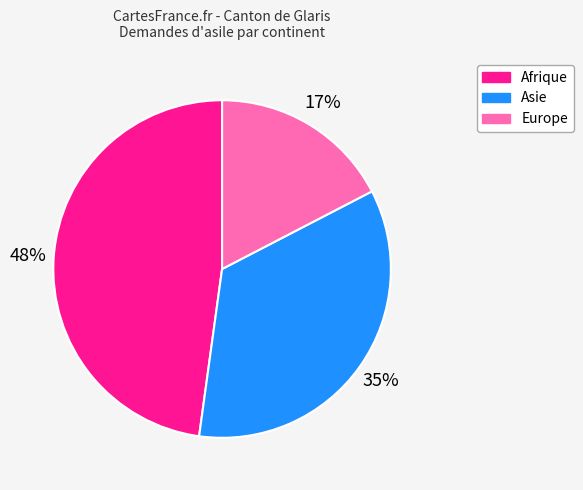

Rank the categories by value from highest to lowest.

Afrique, Asie, Europe